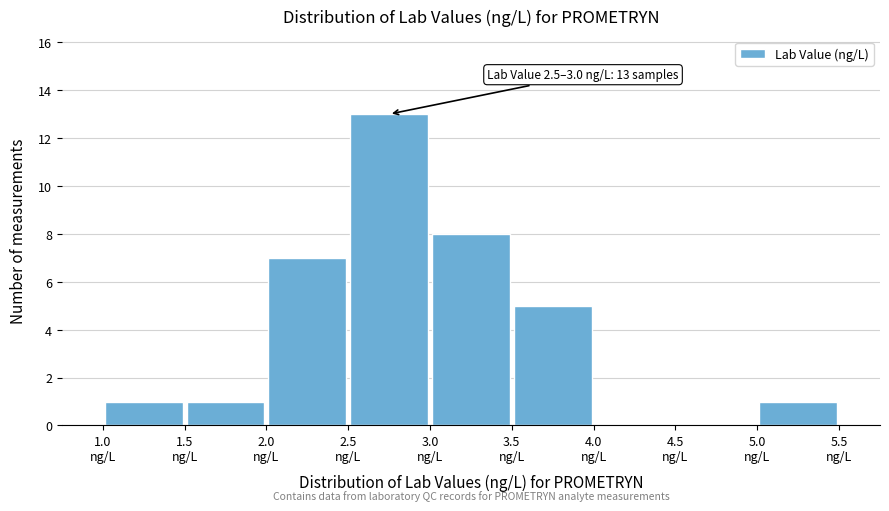

Which range on the x-axis has the tallest bar?

2.5 to 3.0